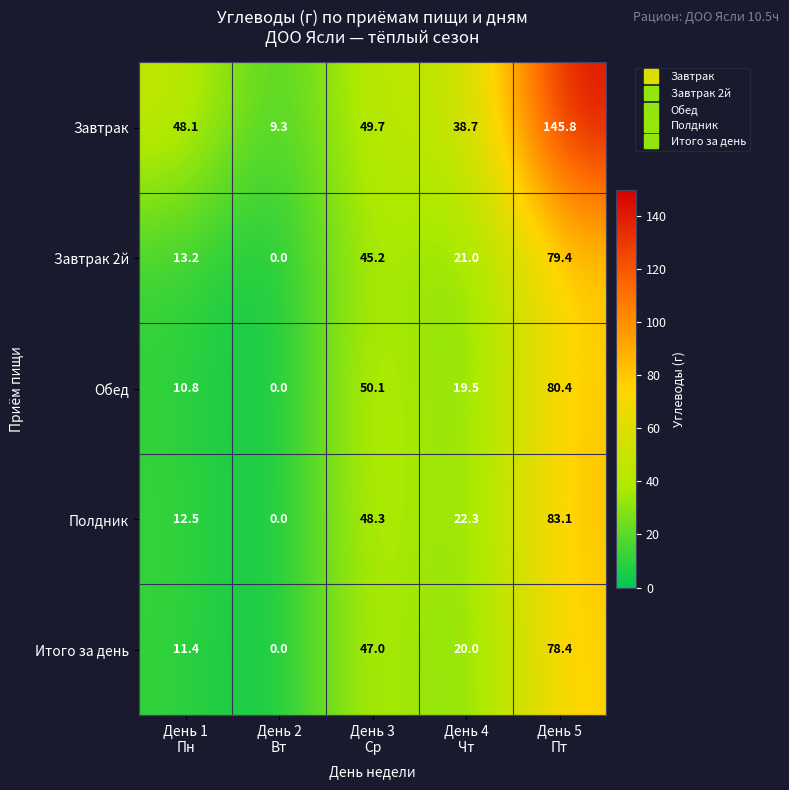

Which series has the largest range (max minus min)?

Завтрак